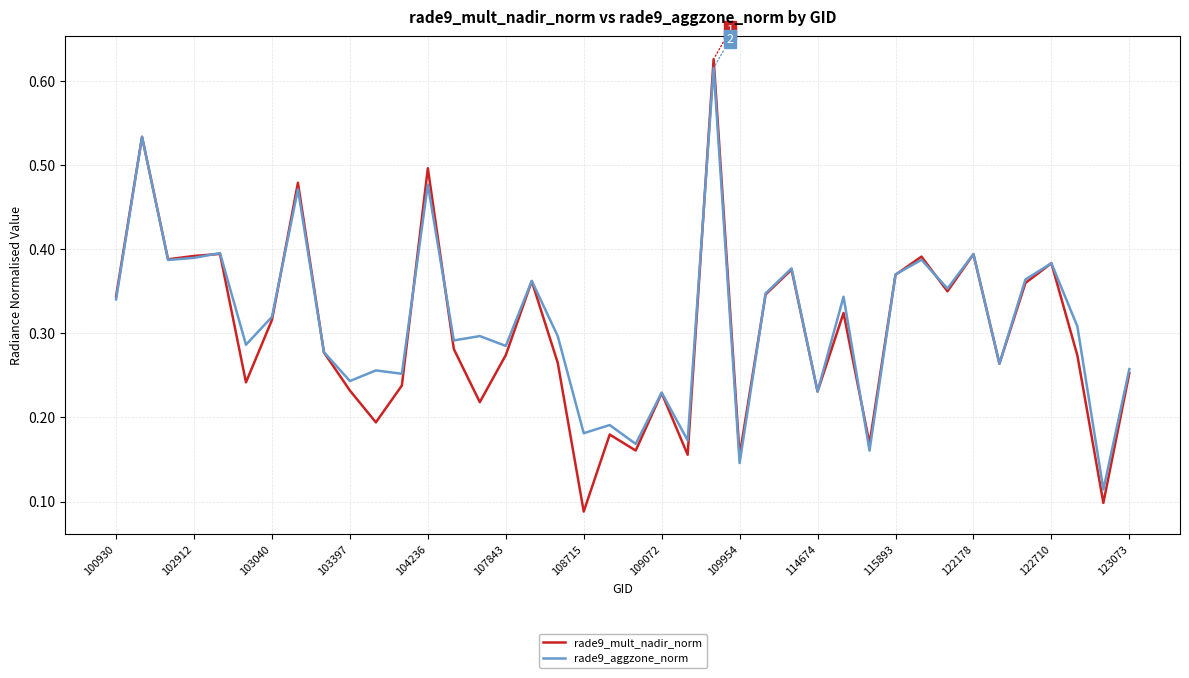

Which series has the widest spread of values?

rade9_mult_nadir_norm